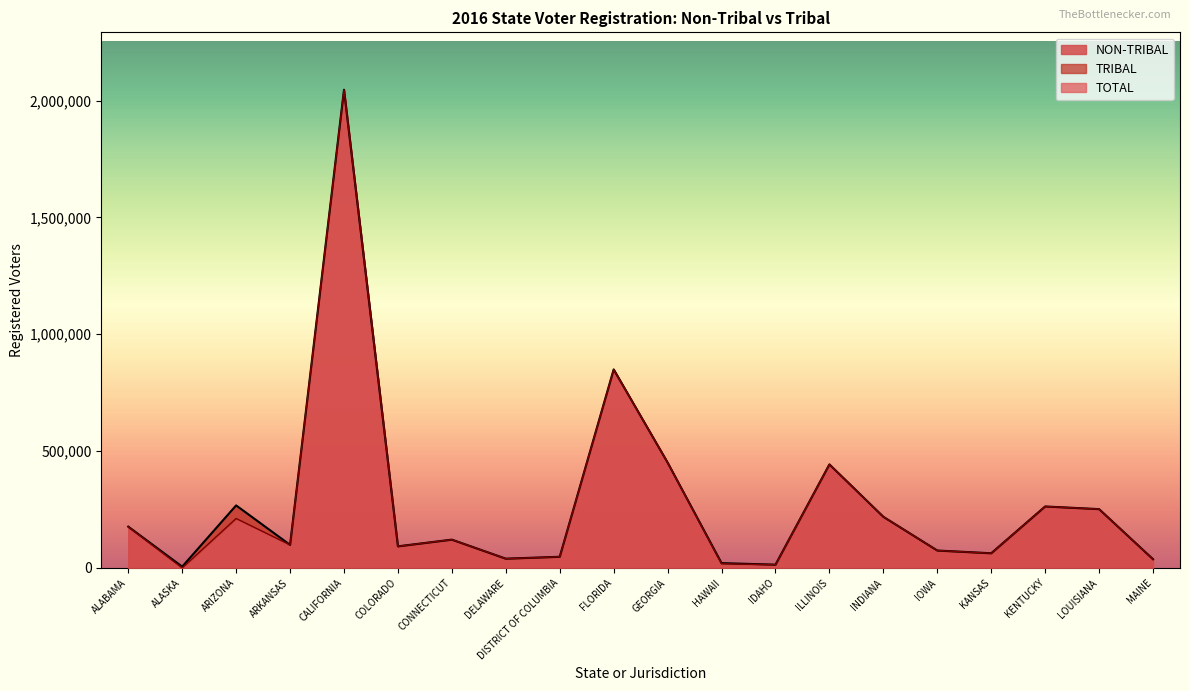

What is the difference between the maximum and second lowest values?

2032589